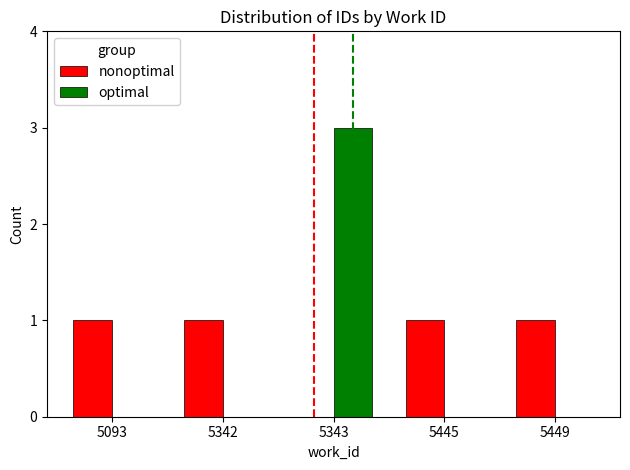

Which series changed the most between 5093 and 5343?

optimal